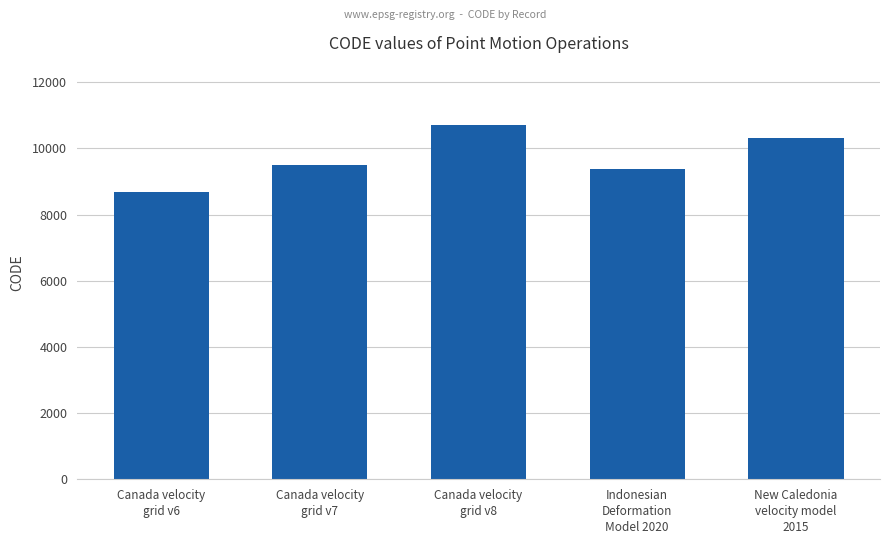

At which label is the value closest to 9691?

Canada velocity
grid v7